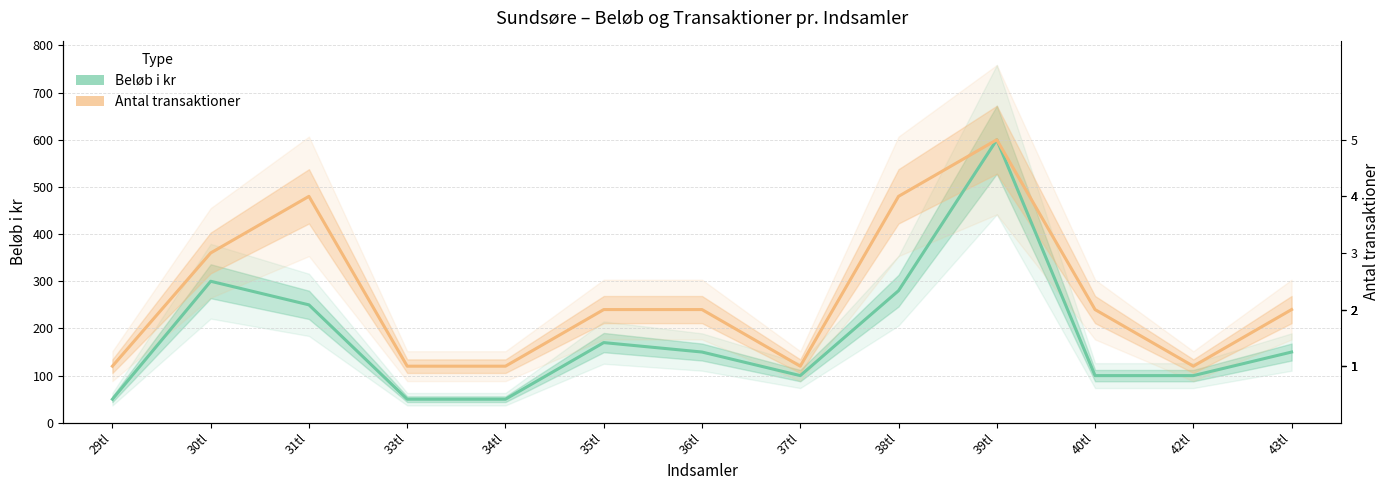

What is the difference between the maximum and minimum values in the Beløb i kr series?

550